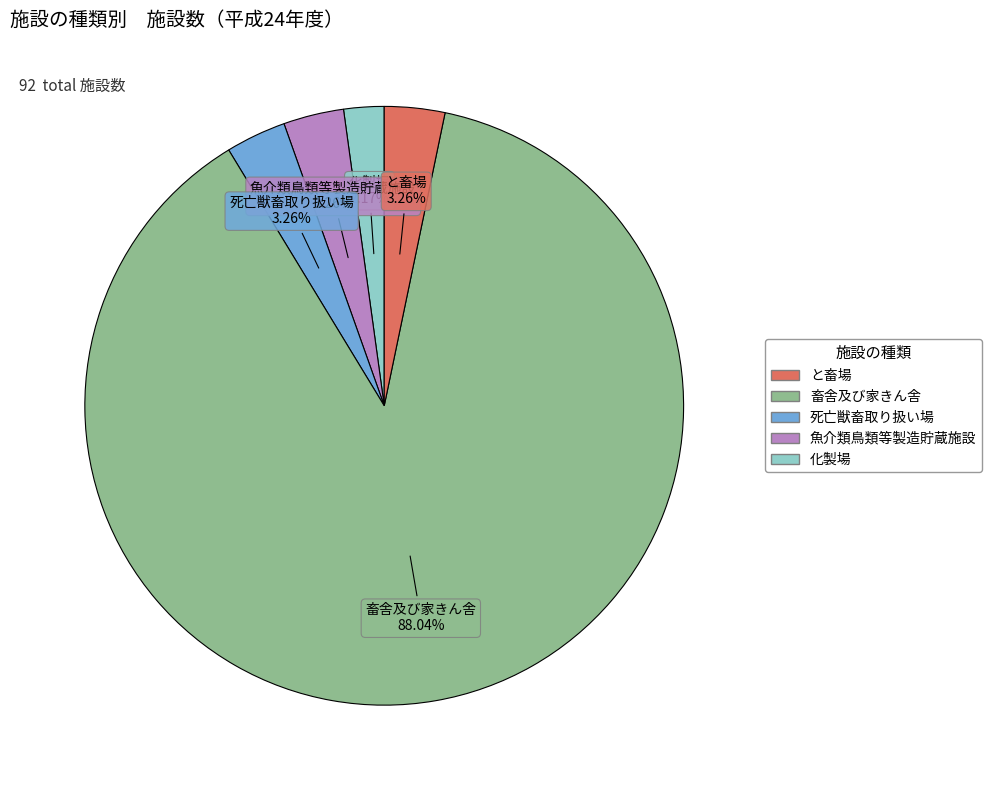

Is there any slice that represents more than half of the pie?

Yes